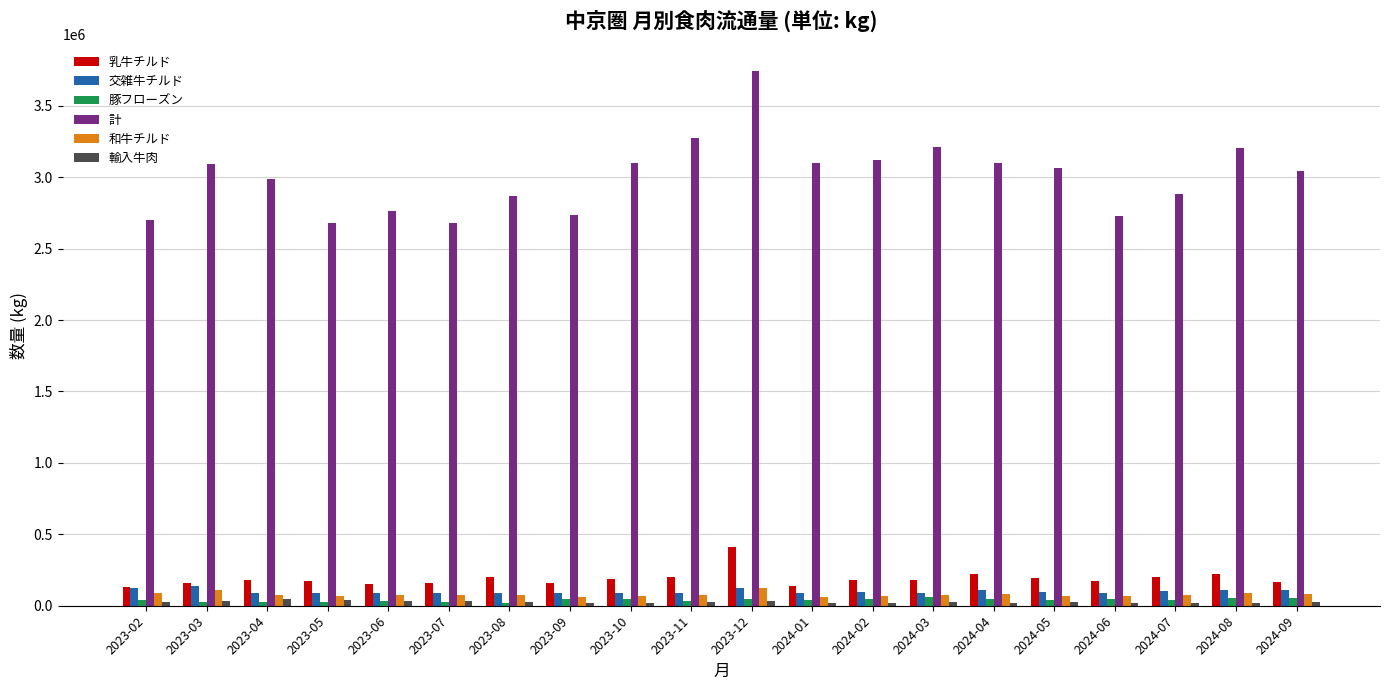

Which series changed the most between 2023-02 and 2024-01?

計